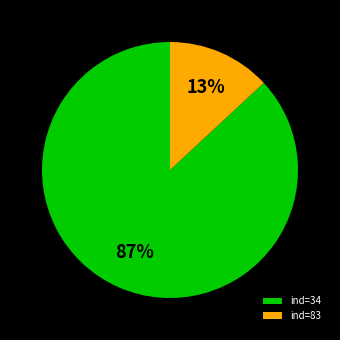

To the nearest percent, what percentage of the pie is ind=83?

13%